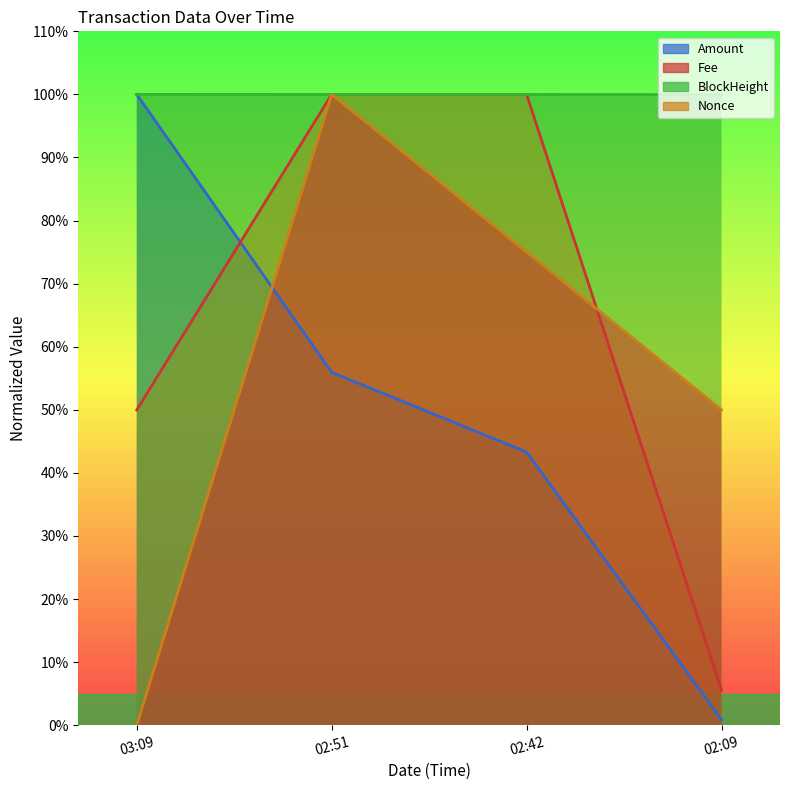

What is the difference between the highest and lowest values at 03:09?

100.0